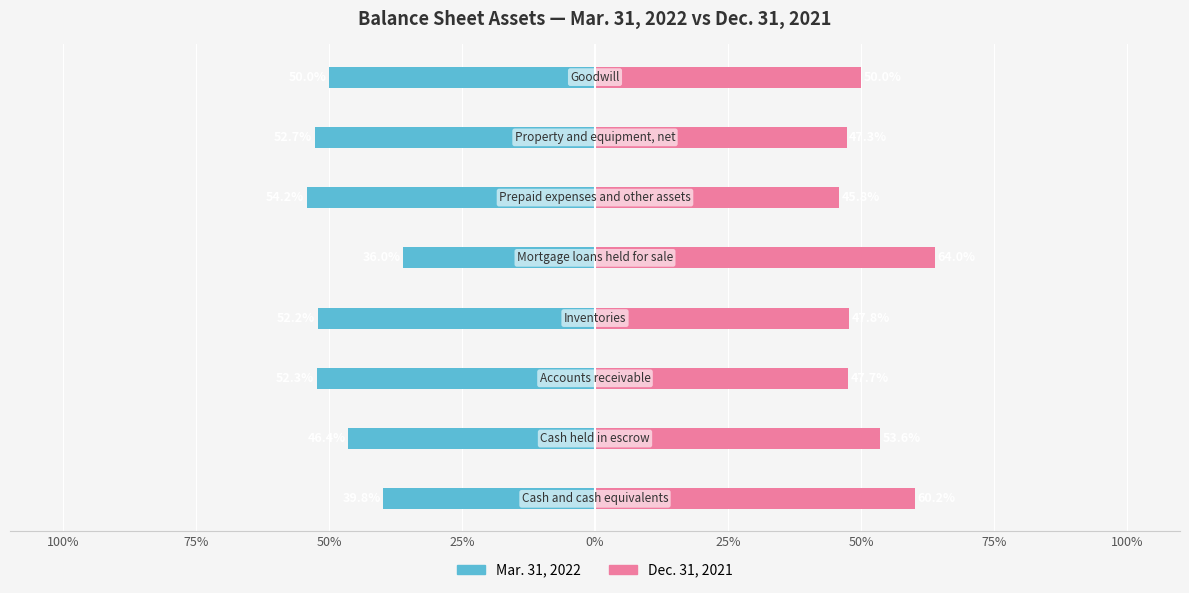

Is it true that Dec. 31, 2021 equals 60.2 at 100%?

True